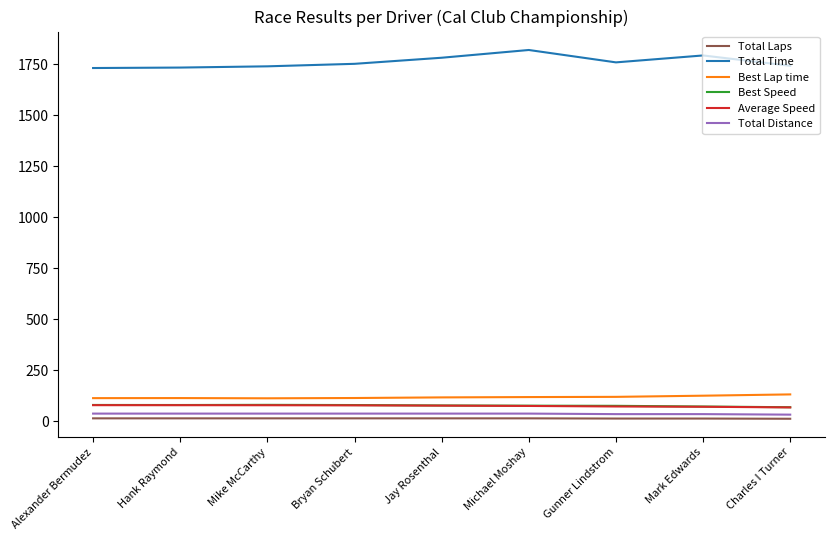

True or false: Total Laps and Total Distance intersect in this chart.

False